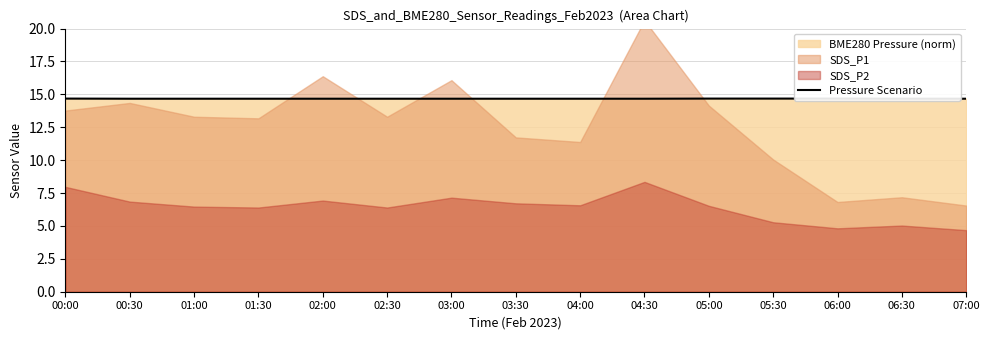

Which label corresponds to the largest value in the chart?

00:00